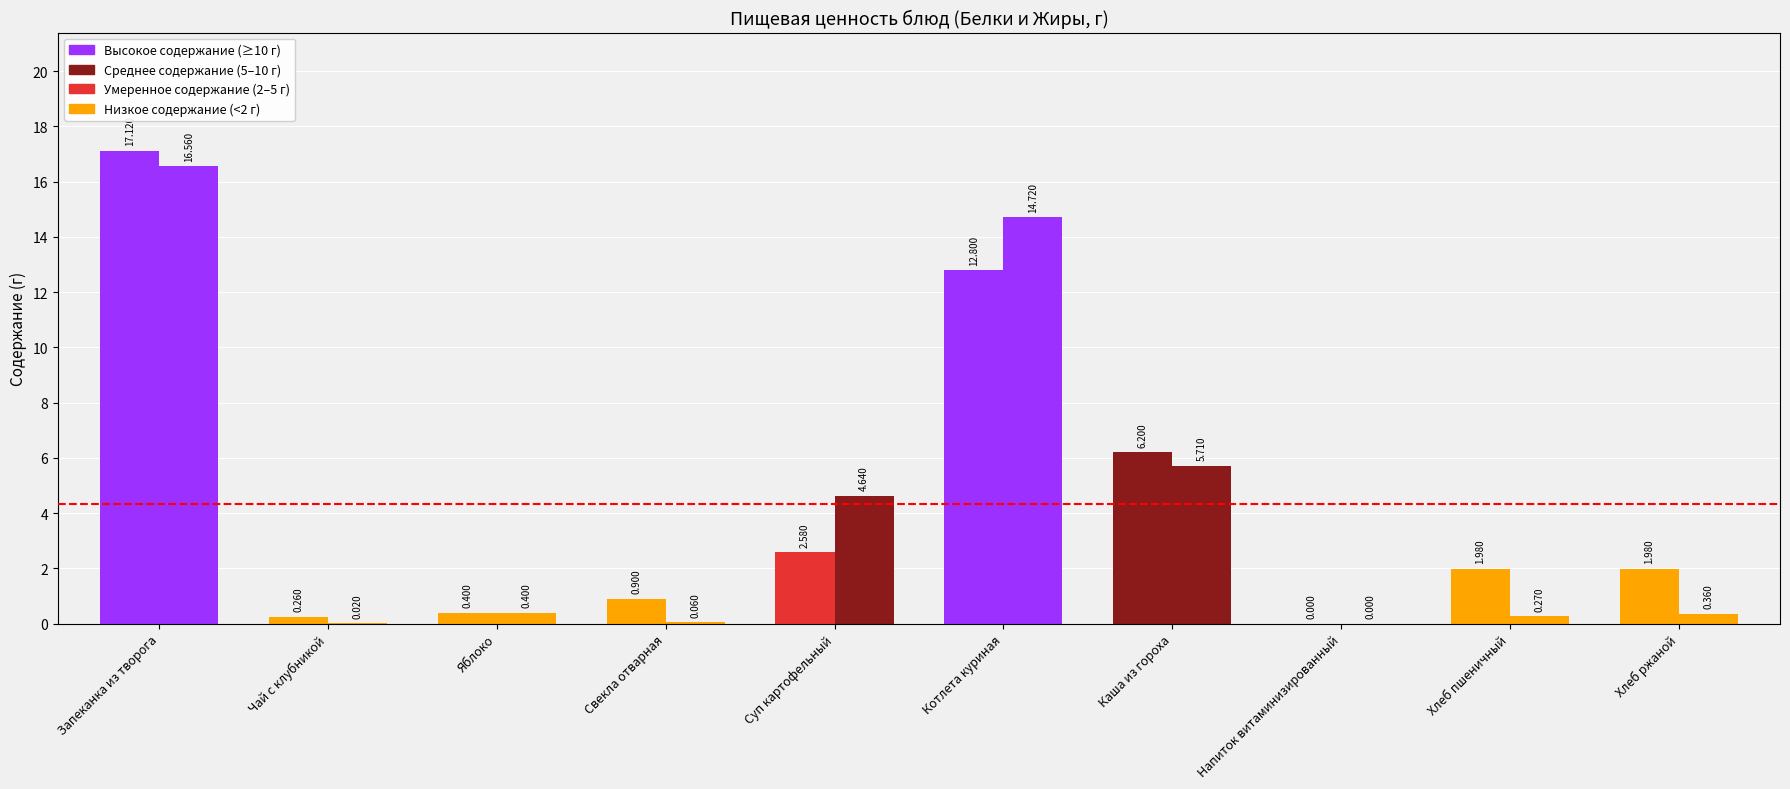

At which category does the chart reach its peak across all series?

Запеканка из творога